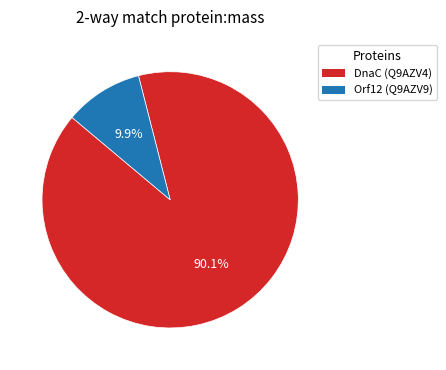

Does any single category account for the majority?

Yes